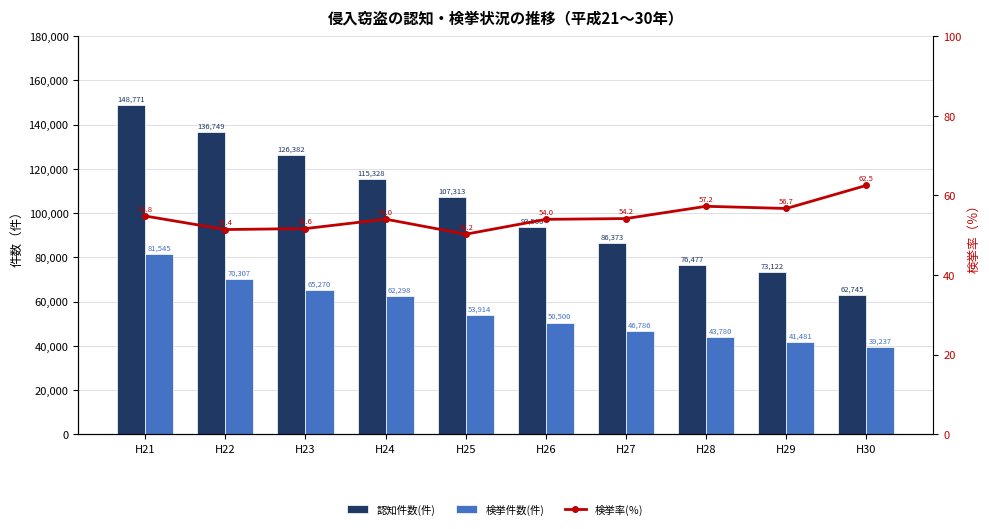

What is the minimum value for 検挙件数(件)?

39237.0